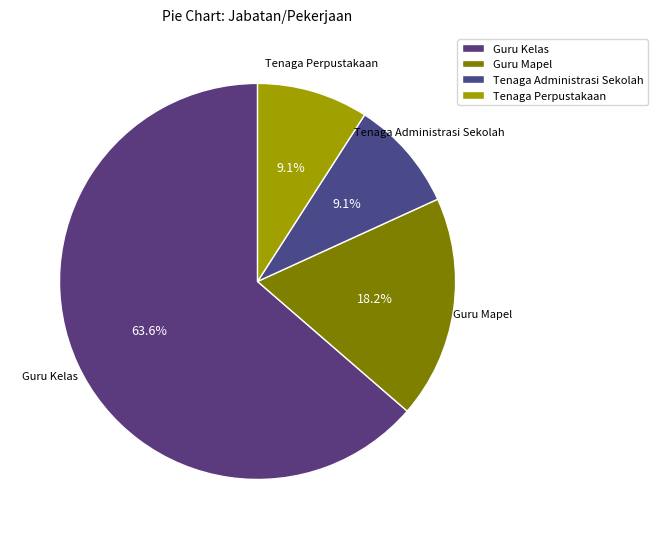

How many segments does this pie chart have?

4